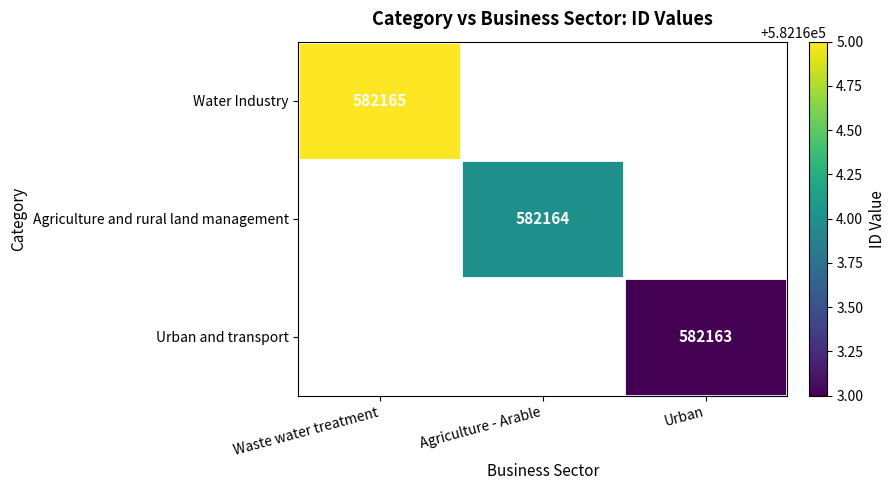

How many distinct data groups are displayed?

3